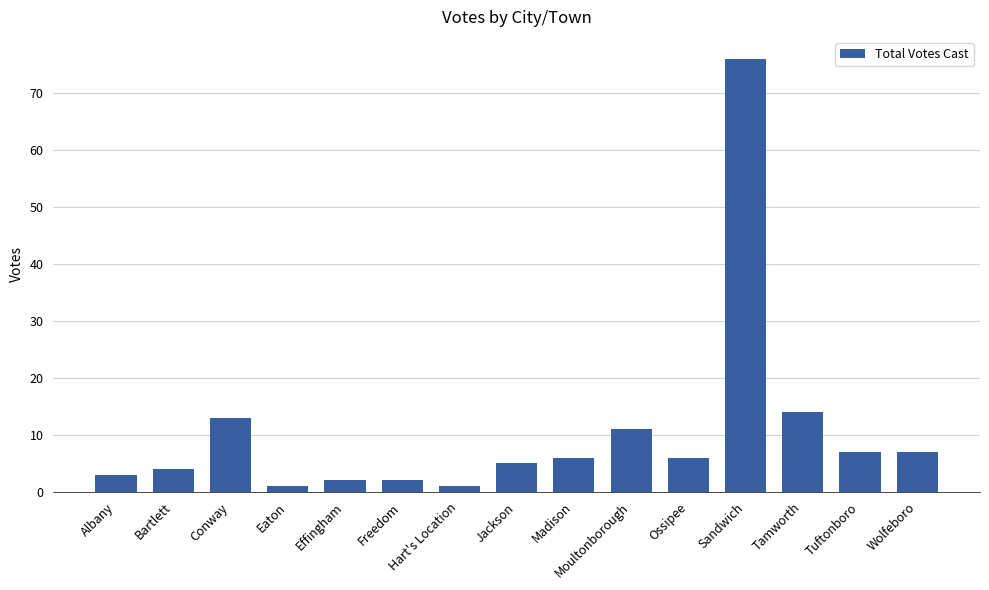

What position from the left is Effingham?

5